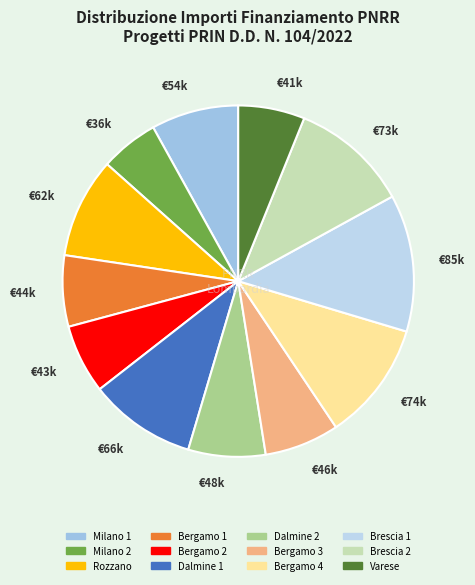

Does €54k represent more than half of the total?

No